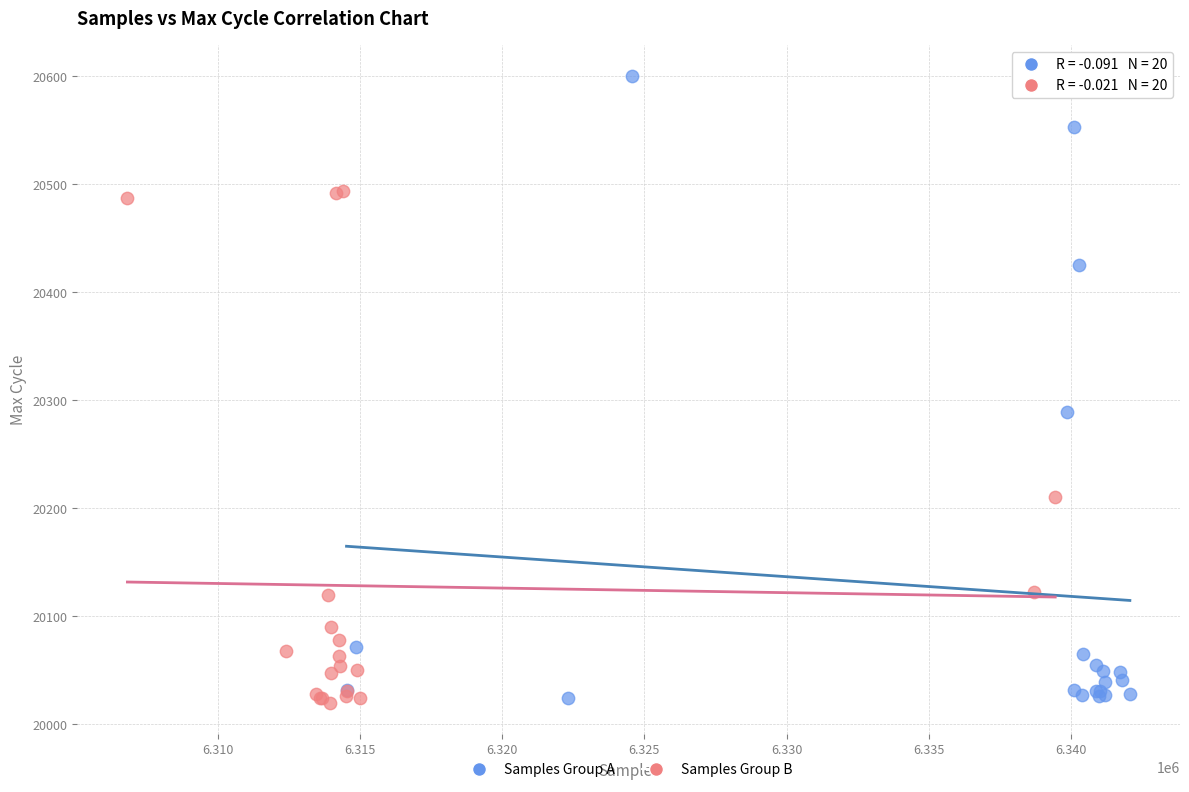

Which series has the widest spread of Y values?

Samples Group A